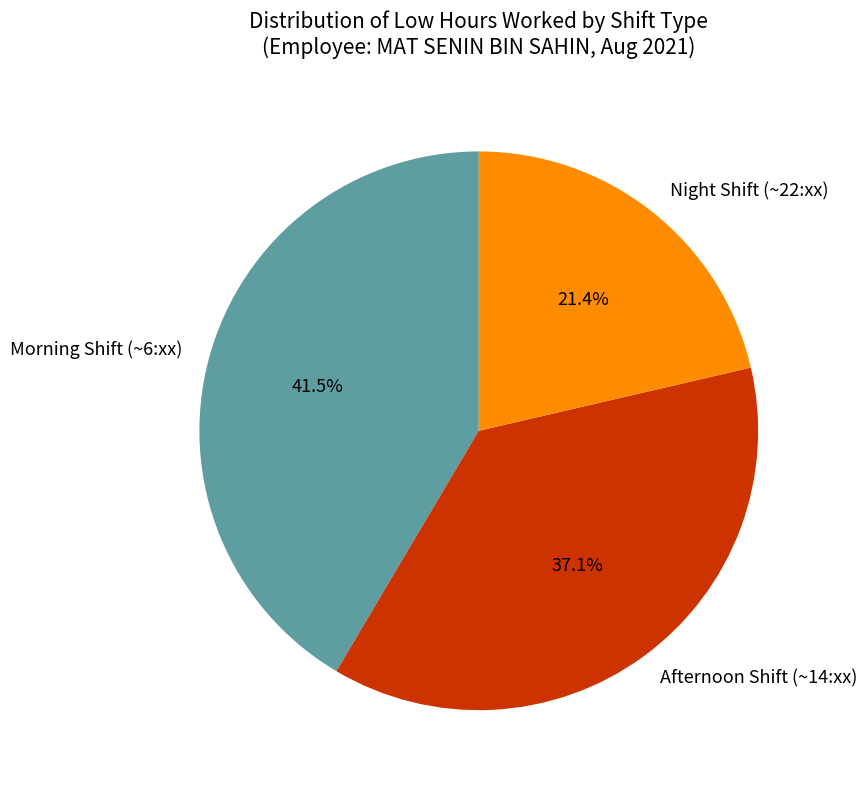

Rank the categories by value from lowest to highest.

Night Shift (~22:xx), Afternoon Shift (~14:xx), Morning Shift (~6:xx)